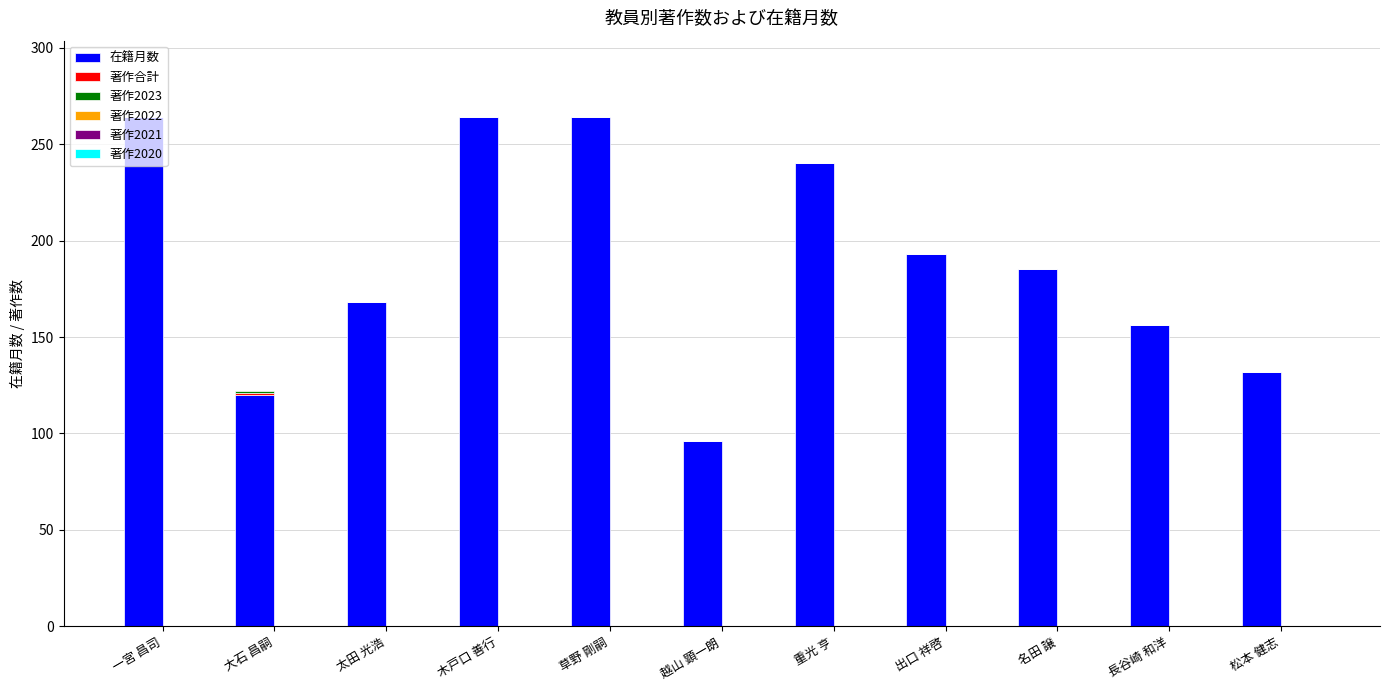

Read the 在籍月数 value at 出口 祥啓.

193